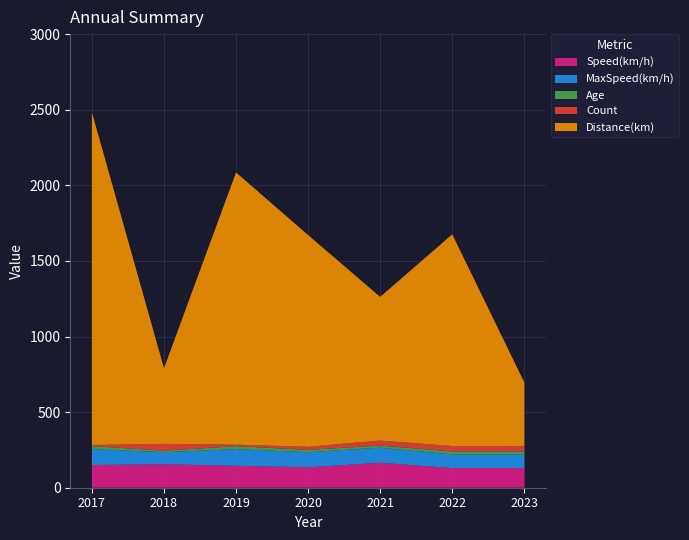

Reading right to left, transcribe all the data shown in this chart.

Speed(km/h): 2023=130	2022=130	2021=165	2020=135	2019=145	2018=155	2017=150
MaxSpeed(km/h): 2023=90	2022=90	2021=100	2020=100	2019=110	2018=80	2017=105
Age: 2023=20	2022=20	2021=14	2020=15	2019=20	2018=10	2017=21
Count: 2023=36	2022=36	2021=33	2020=21	2019=10	2018=45	2017=7
Distance(km): 2023=420	2022=1400	2021=950	2020=1400	2019=1800	2018=500	2017=2200